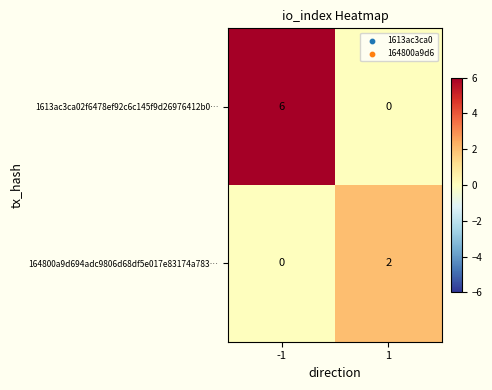

What is the spread (max minus min) of values at -1?

6